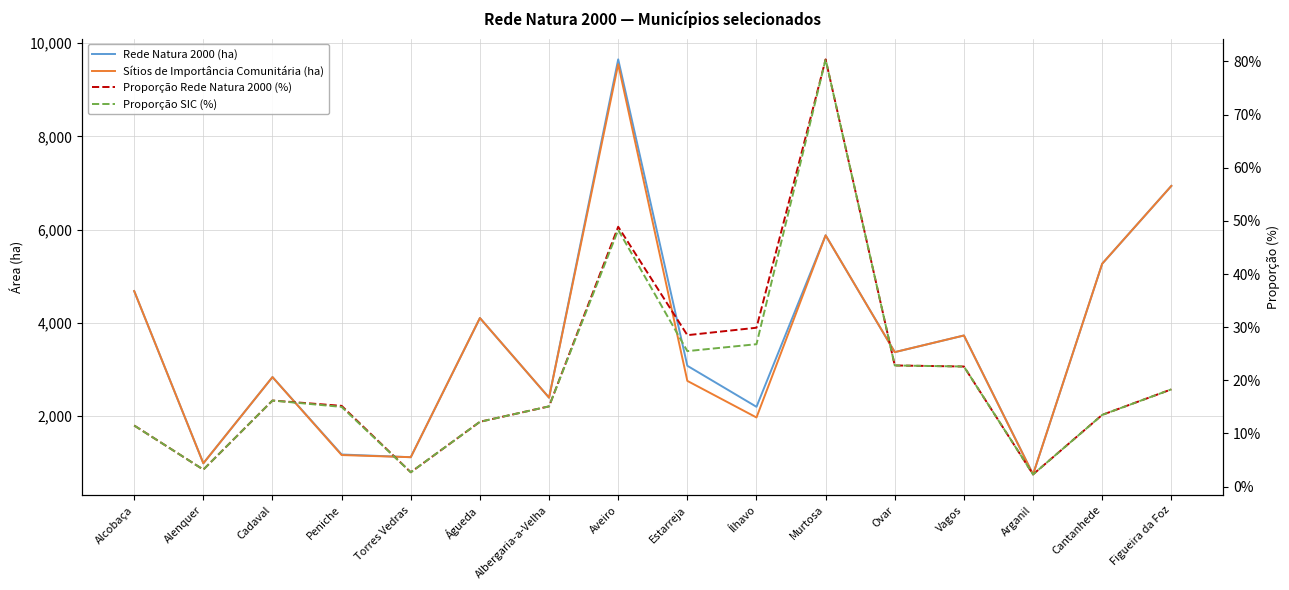

Which category has the lowest value across all series?

Arganil